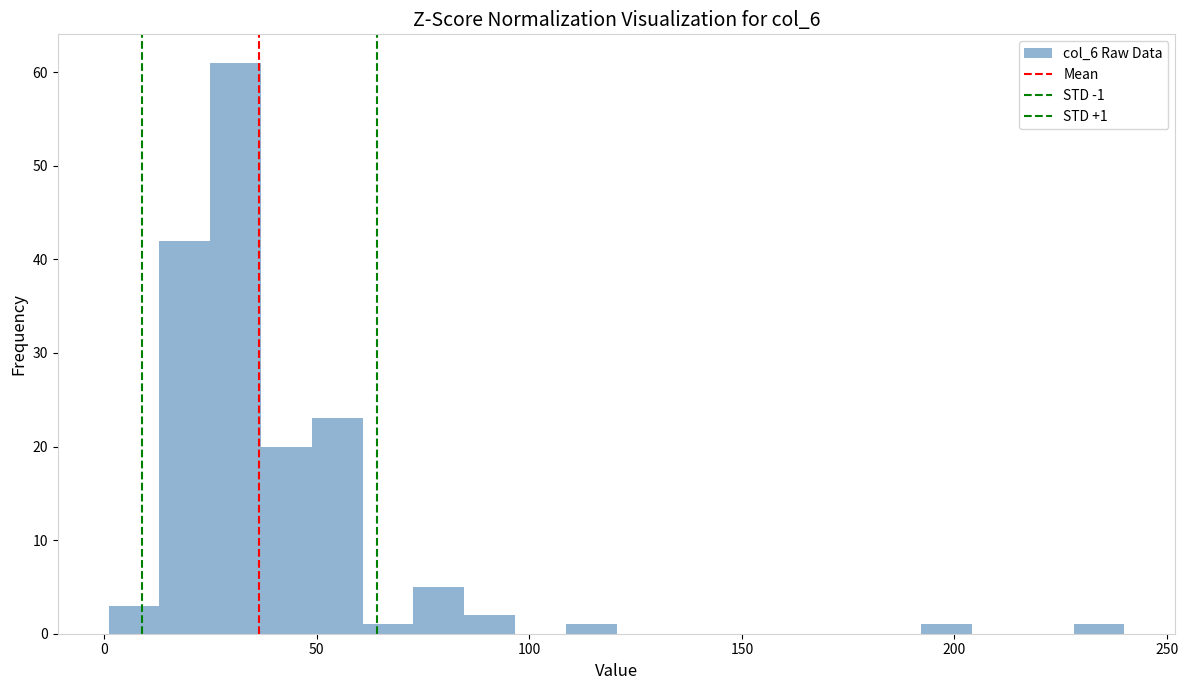

Read against the x-axis, roughly where is the centre of the tallest bar?

30